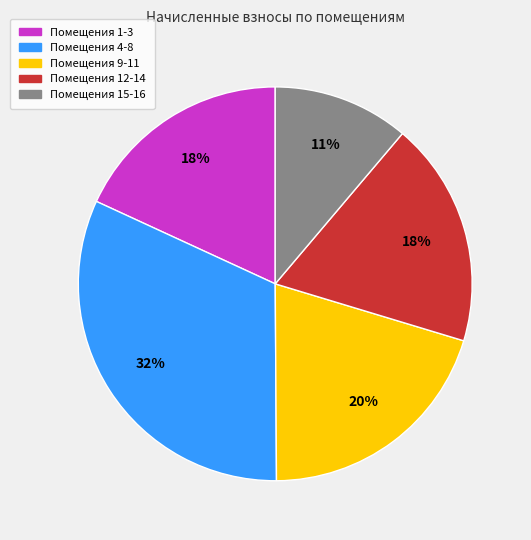

Is there any slice that represents more than half of the pie?

No